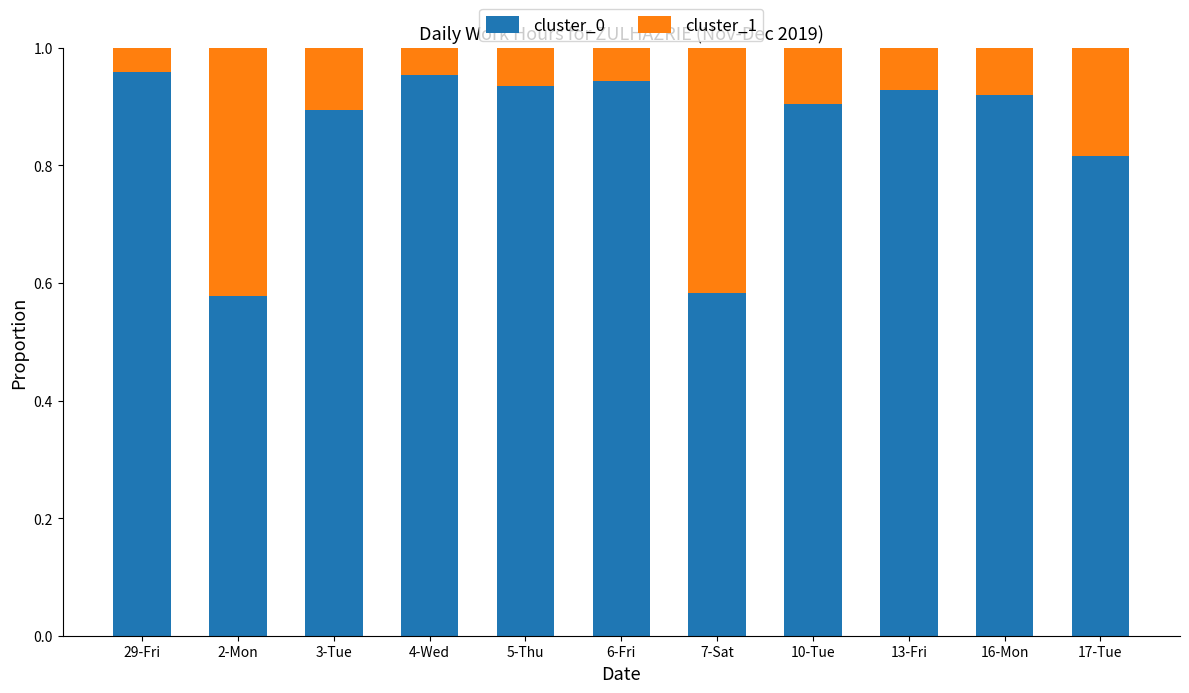

Is it true that cluster_0 equals 0.9 at 6-Fri?

True